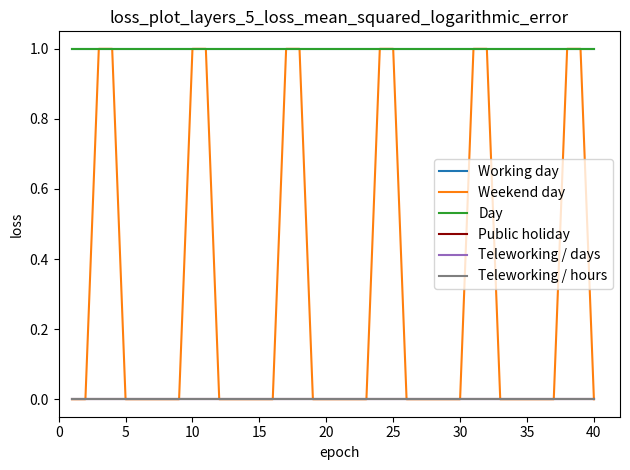

At which category is the sum across all series the highest?

10